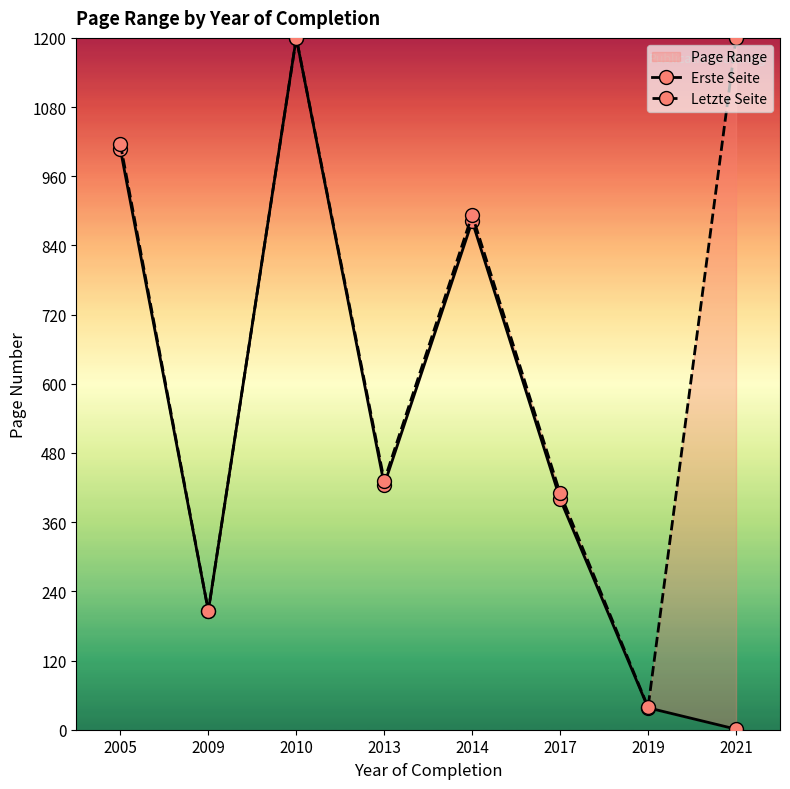

At which category is the sum across all series the highest?

2010